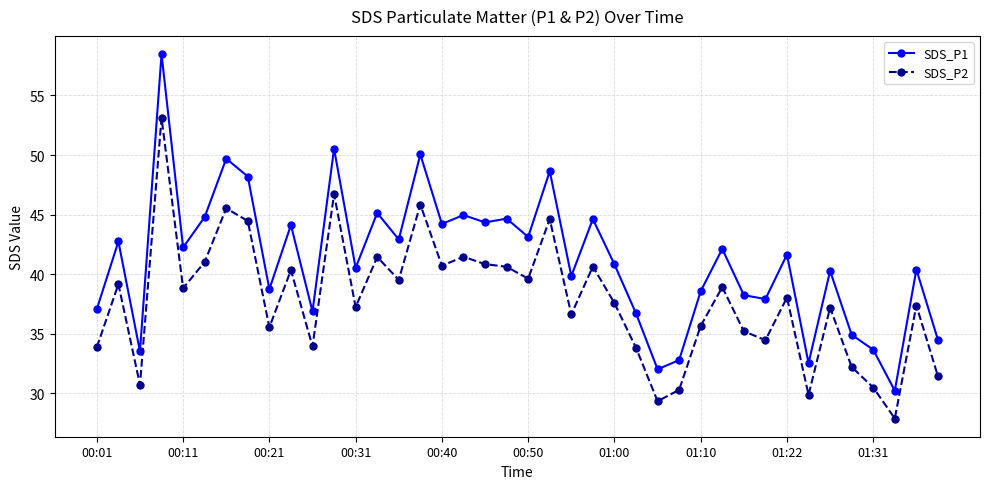

True or false: SDS_P1 has more than 1 points higher than both neighbors.

True